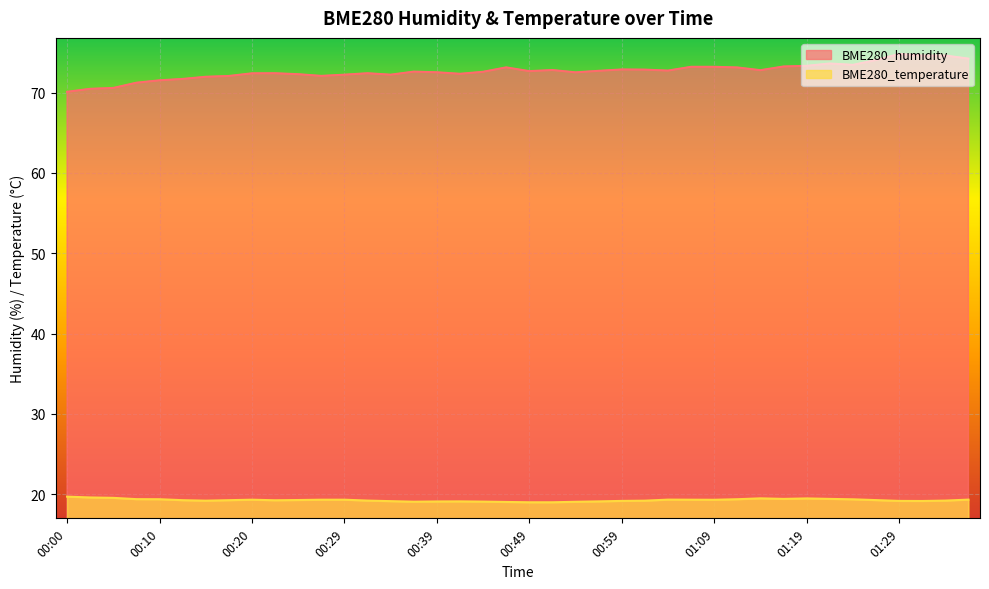

Reading left to right, extract all data points from this chart.

BME280_humidity: 00:00=70.1	00:02=70.5	00:05=70.6	00:07=71.2	00:10=71.5	00:12=71.7	00:15=72.0	00:17=72.1	00:20=72.4	00:22=72.4	00:24=72.3	00:27=72.1	00:29=72.2	00:32=72.4	00:34=72.2	00:37=72.6	00:39=72.5	00:41=72.3	00:44=72.6	00:46=73.1	00:49=72.7	00:51=72.8	00:54=72.5	00:56=72.7	00:59=72.9	01:01=72.8	01:04=72.7	01:07=73.2	01:09=73.2	01:12=73.1	01:14=72.8	01:17=73.2	01:19=73.3	01:22=73.6	01:24=73.4	01:27=74.0	01:29=74.8	01:32=74.6	01:34=74.6	01:37=74.2
BME280_temperature: 00:00=19.7	00:02=19.6	00:05=19.6	00:07=19.4	00:10=19.4	00:12=19.3	00:15=19.2	00:17=19.3	00:20=19.3	00:22=19.2	00:24=19.3	00:27=19.3	00:29=19.3	00:32=19.2	00:34=19.1	00:37=19.1	00:39=19.1	00:41=19.1	00:44=19.1	00:46=19.0	00:49=19.0	00:51=19.0	00:54=19.1	00:56=19.1	00:59=19.2	01:01=19.2	01:04=19.3	01:07=19.3	01:09=19.3	01:12=19.4	01:14=19.5	01:17=19.4	01:19=19.5	01:22=19.4	01:24=19.4	01:27=19.3	01:29=19.2	01:32=19.2	01:34=19.2	01:37=19.3